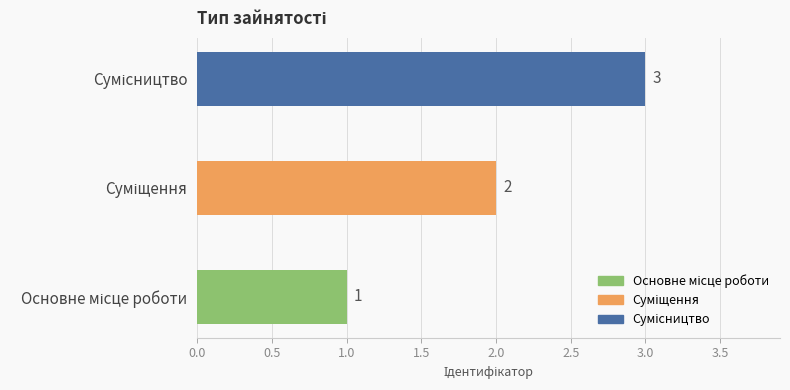

How many bars are there in total?

3